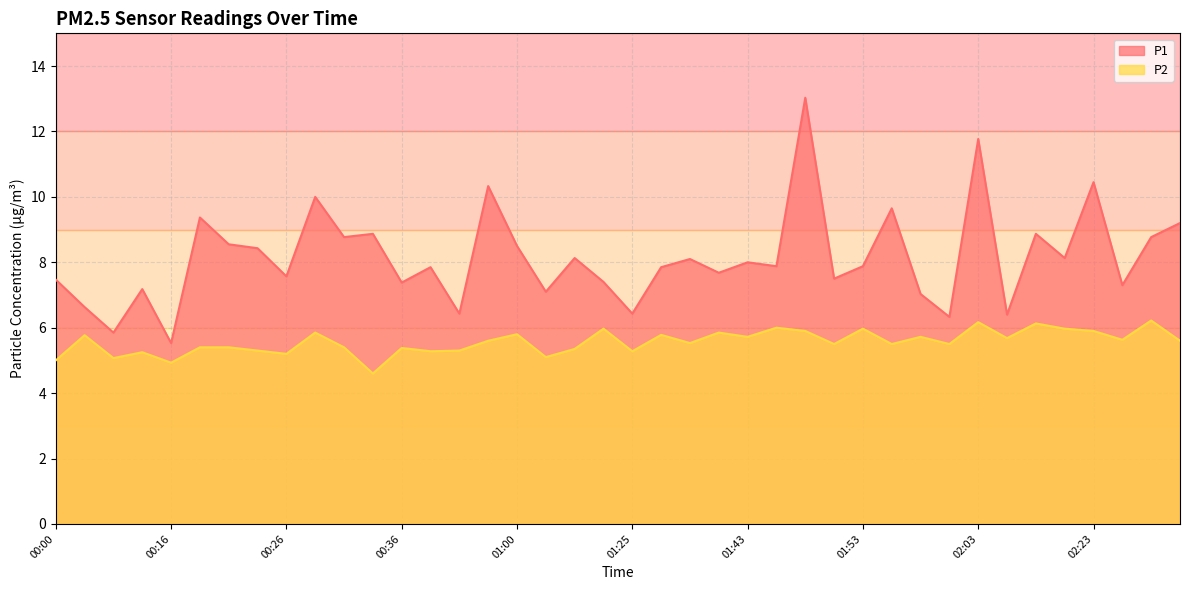

Where is the first local minimum for P2?

00:11